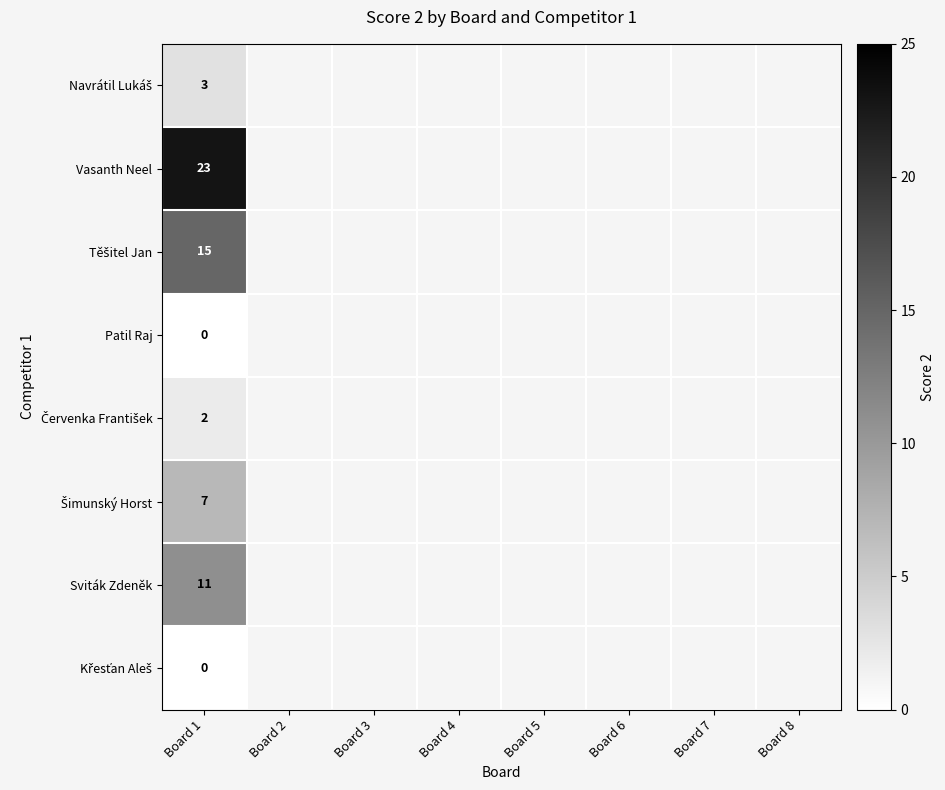

Rank the series by their maximum value, from lowest to highest.

Patil Raj, Křesťan Aleš, Červenka František, Navrátil Lukáš, Šimunský Horst, Sviták Zdeněk, Těšitel Jan, Vasanth Neel